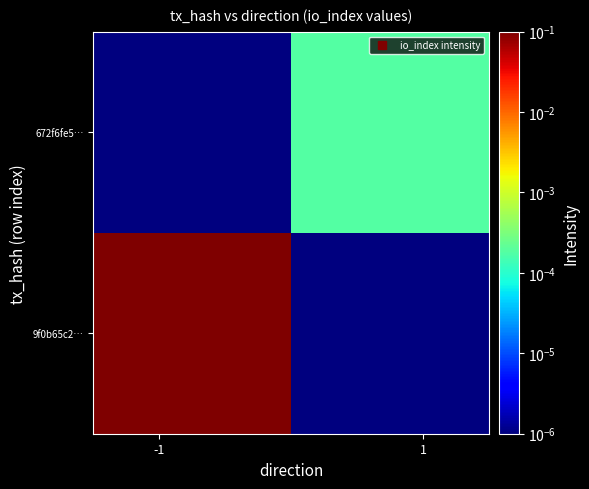

At how many categories does at least one series exceed 0?

2